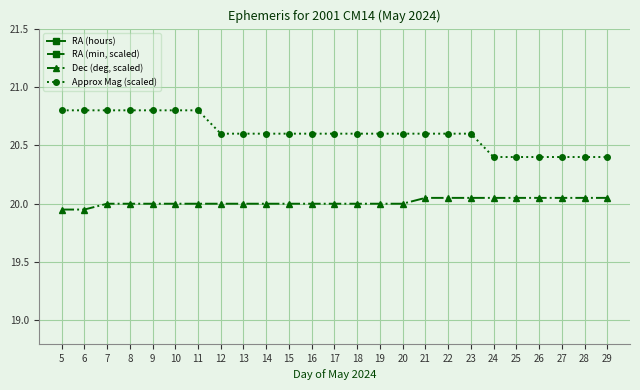

Is the value of Dec (deg, scaled) at 22 greater than the value of RA (min, scaled) at 16?

Yes